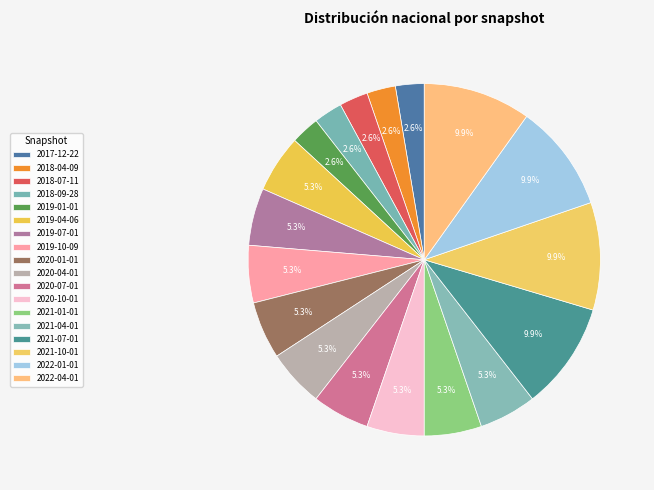

Does 2019-04-06 account for over 50% of the chart?

No